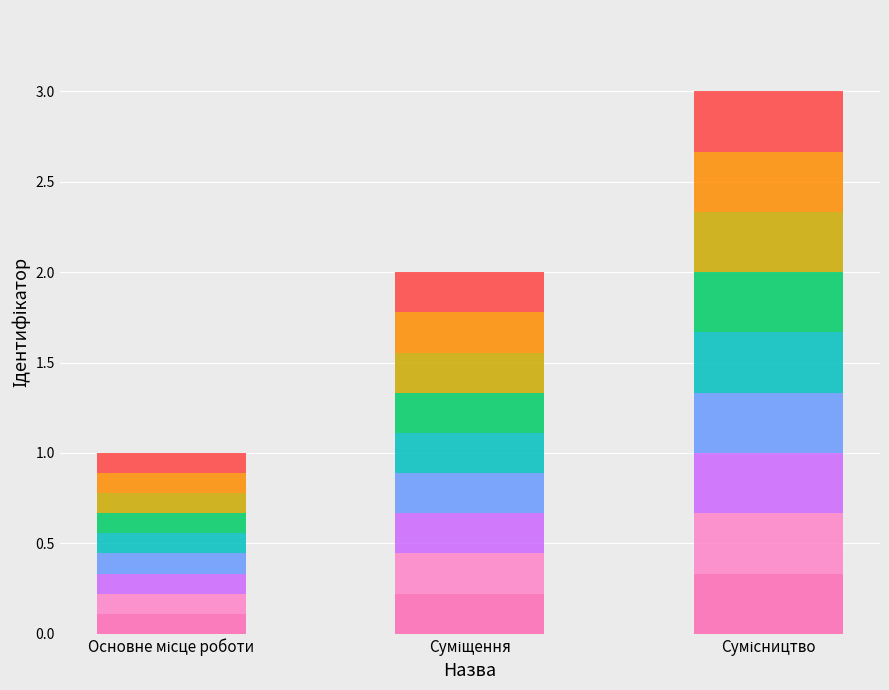

What is the change in value from Суміщення to Сумісництво?

+0.1